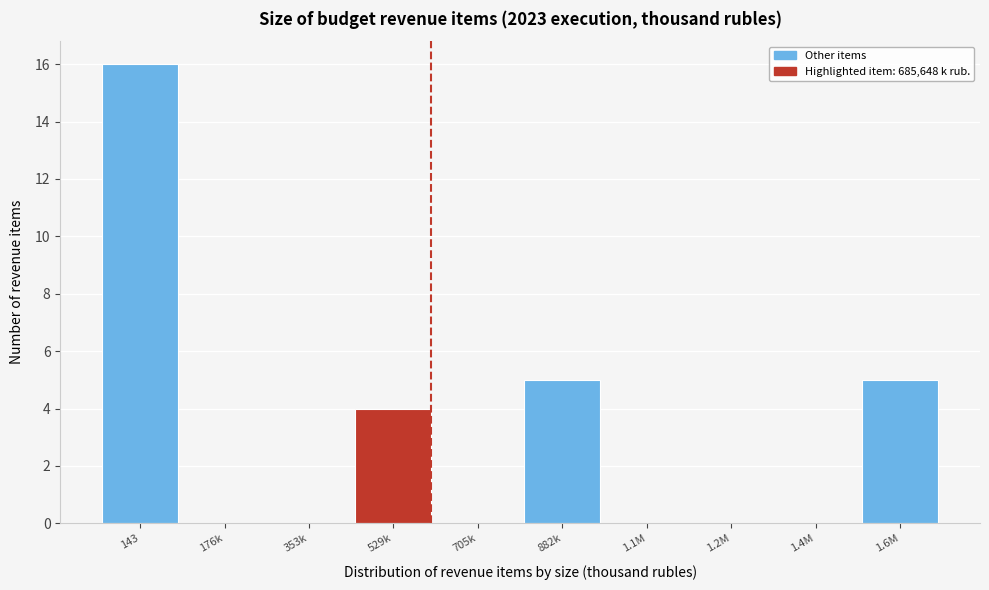

Reading left to right, what are all the values shown in this chart?

143=16	176k=0	353k=0	529k=4	705k=0	882k=5	1.1M=0	1.2M=0	1.4M=0	1.6M=5